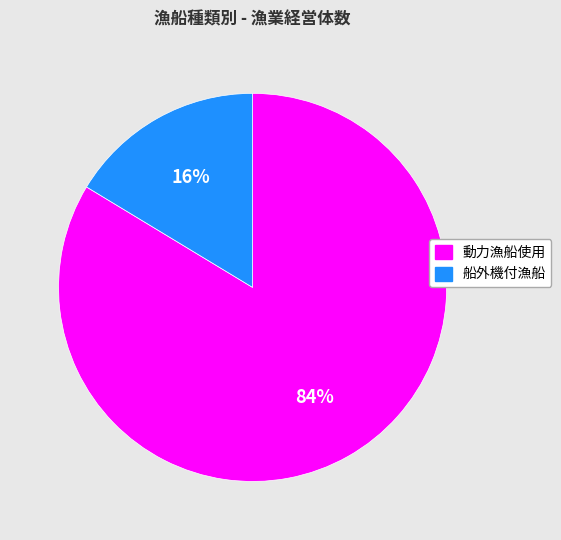

Does 動力漁船使用 represent more than half of the total?

Yes